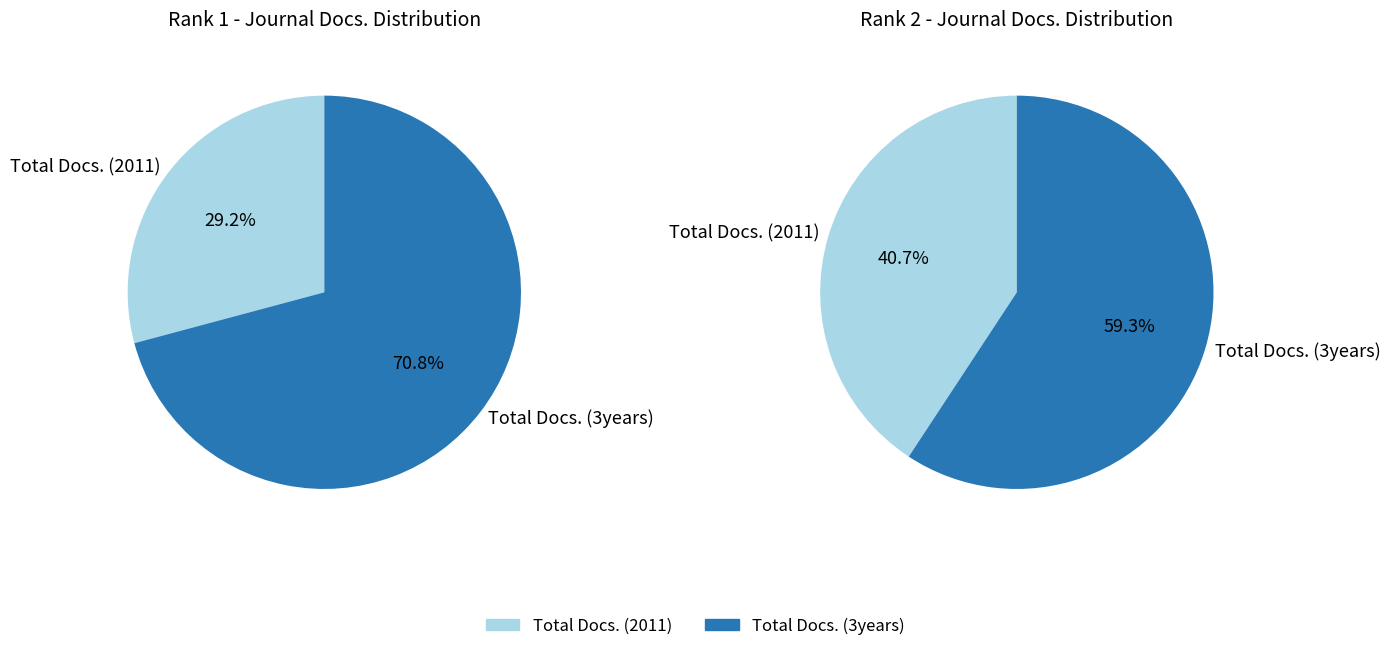

Count the number of slices in the pie.

2